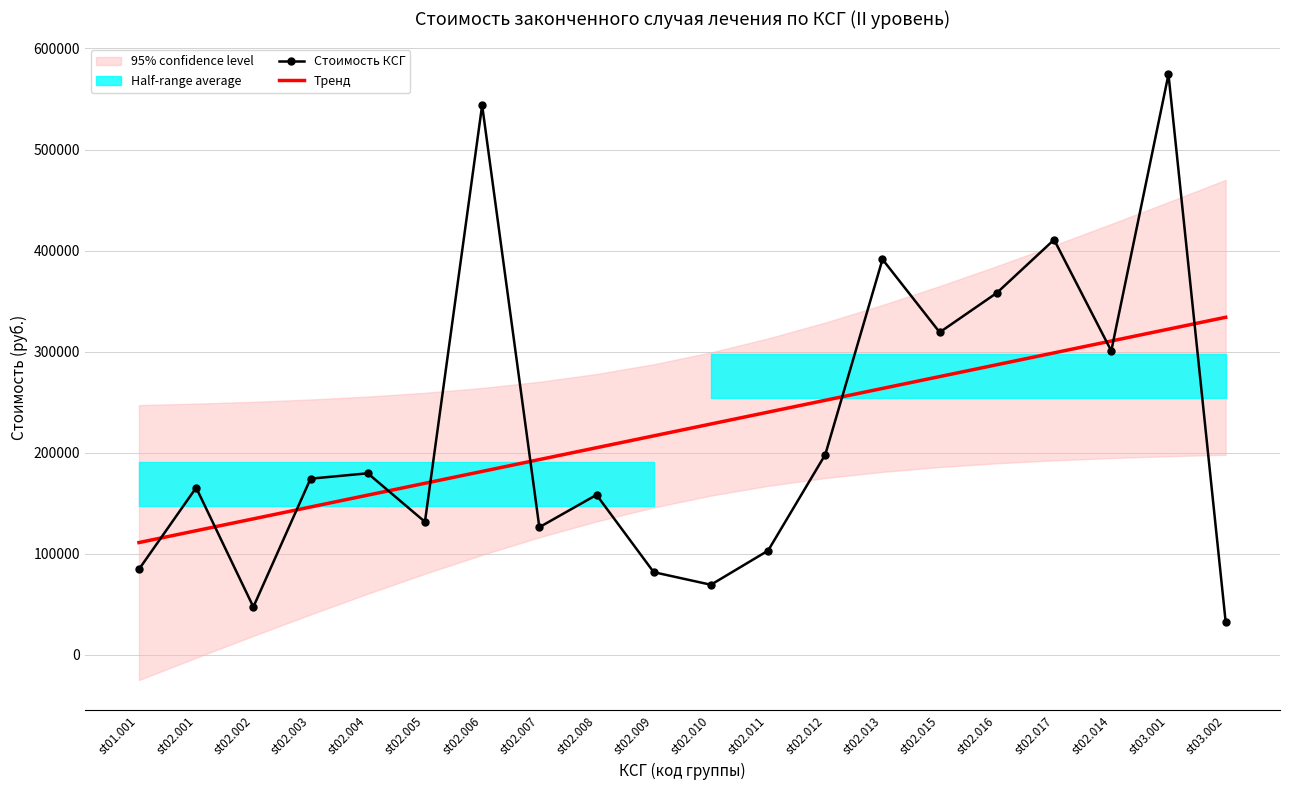

True or false: Тренд has more than 1 interior local peaks.

False